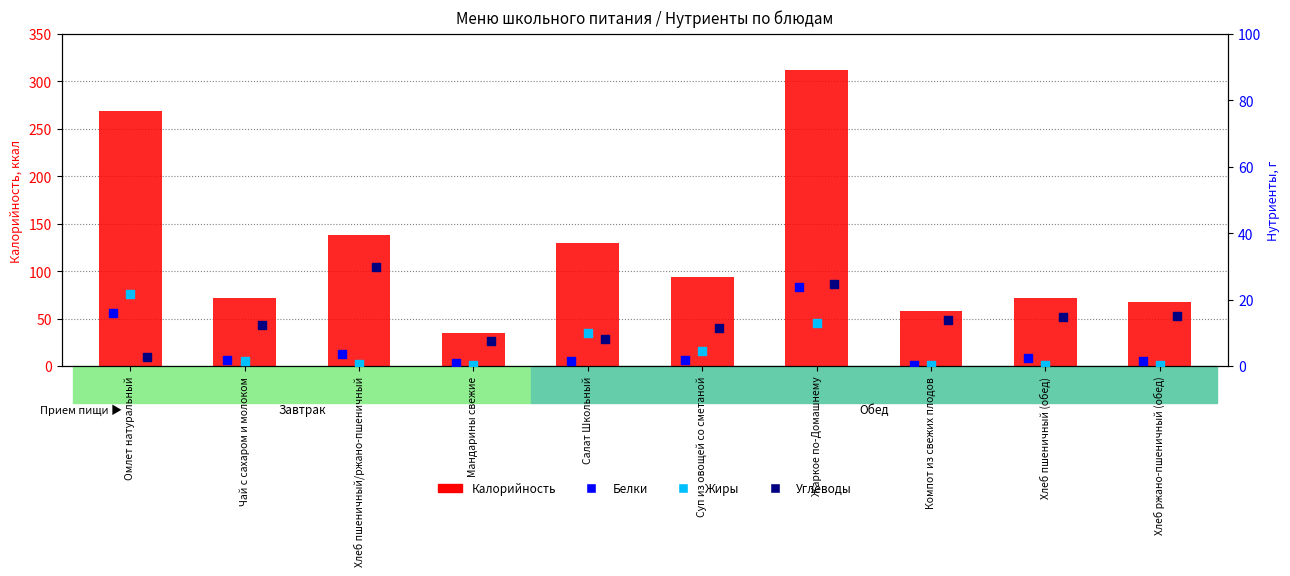

Which series reaches the minimum Y coordinate?

Белки